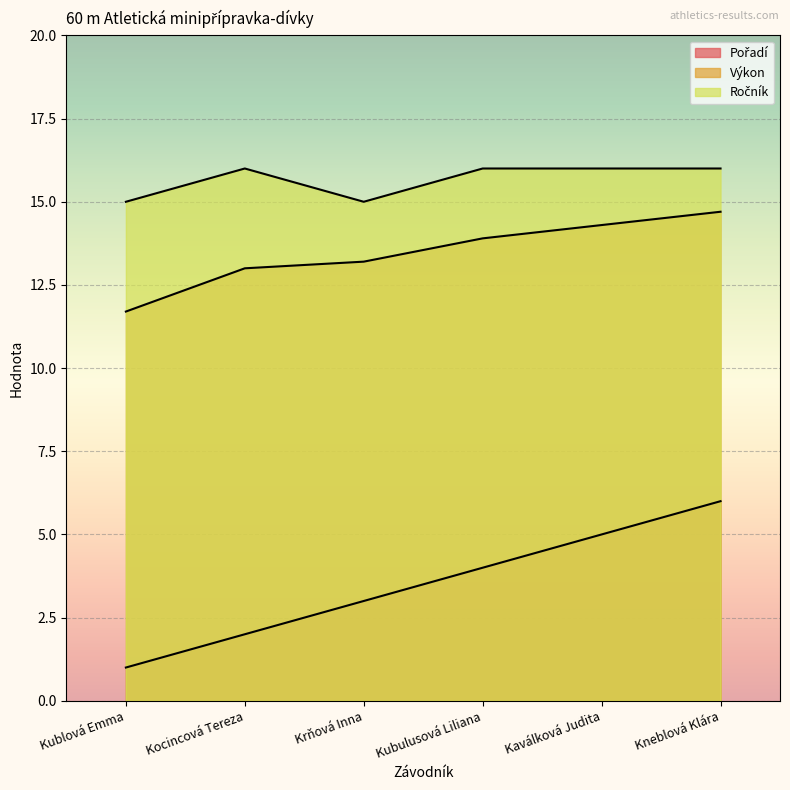

Which category has the highest value across all series?

Kocincová Tereza